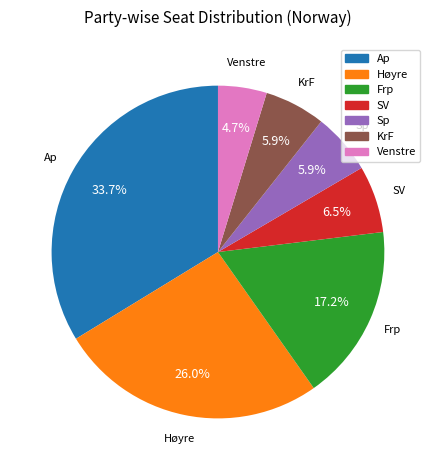

Is there a majority slice in this chart?

No